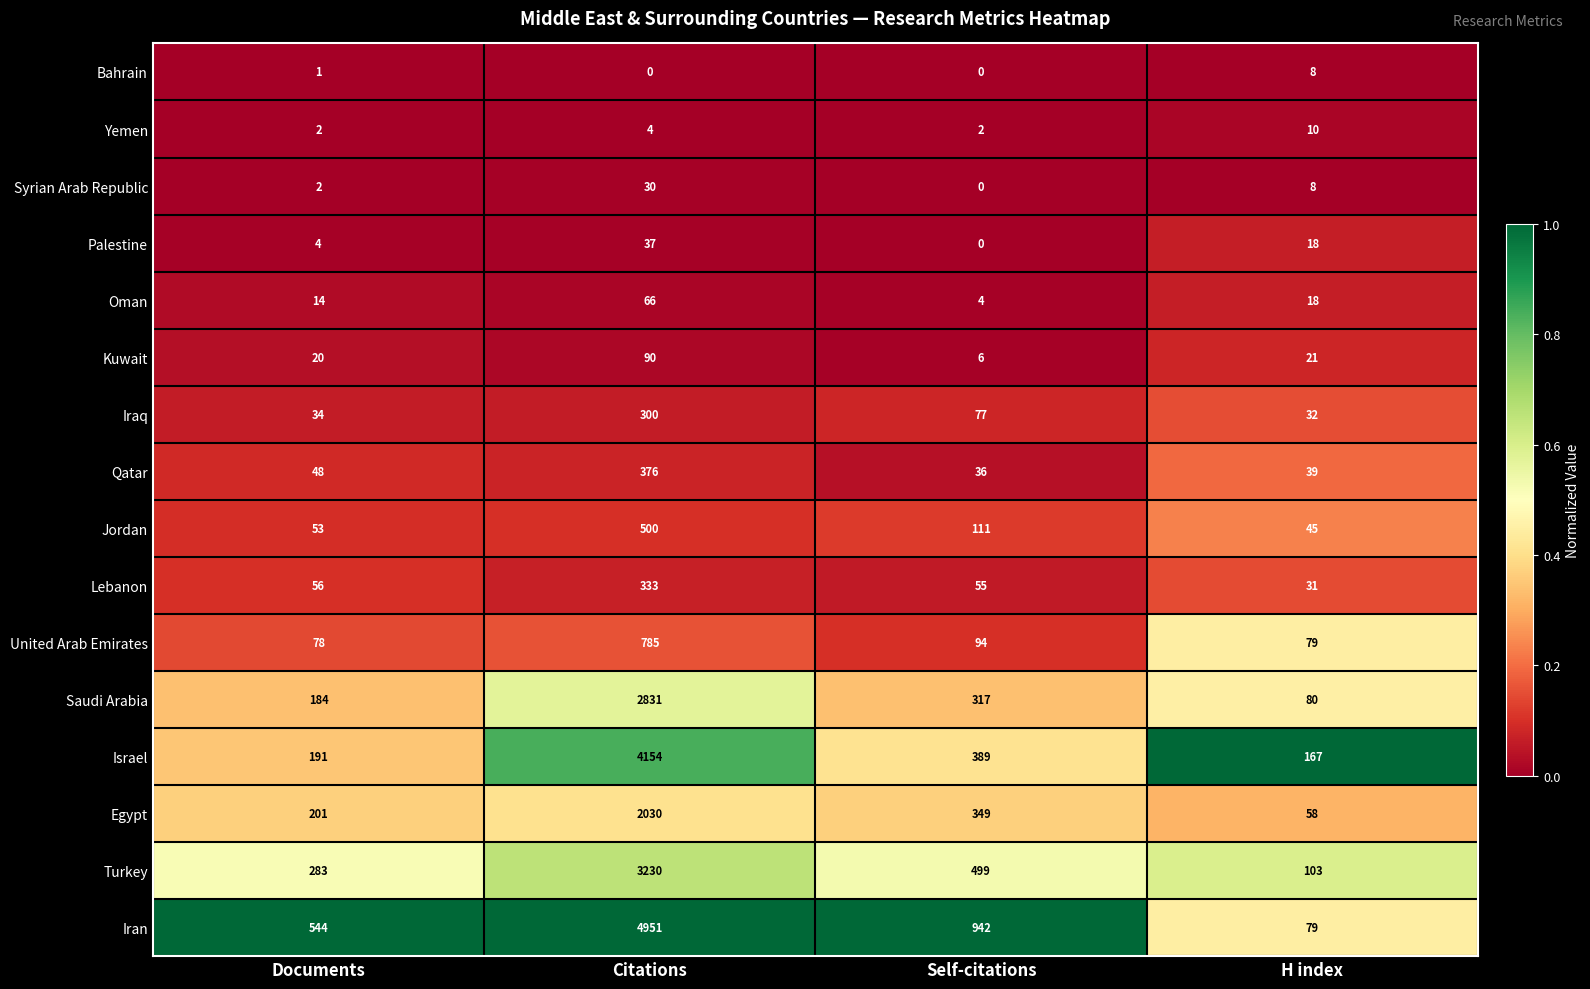

What is the total value across all series at Documents?

1715